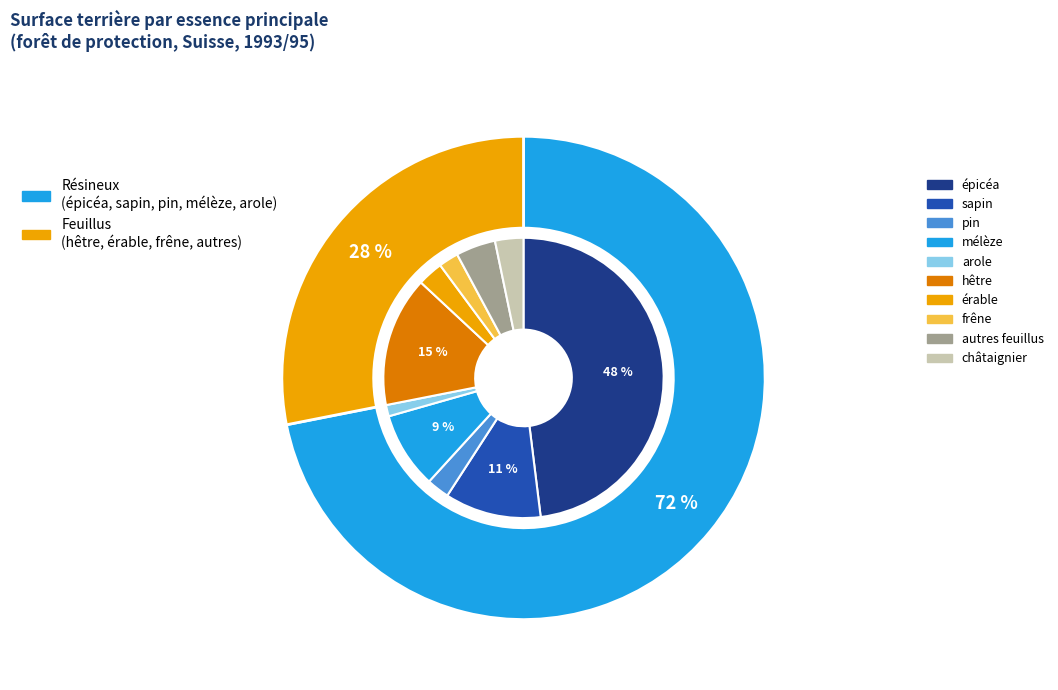

How many slices are in this pie chart?

10